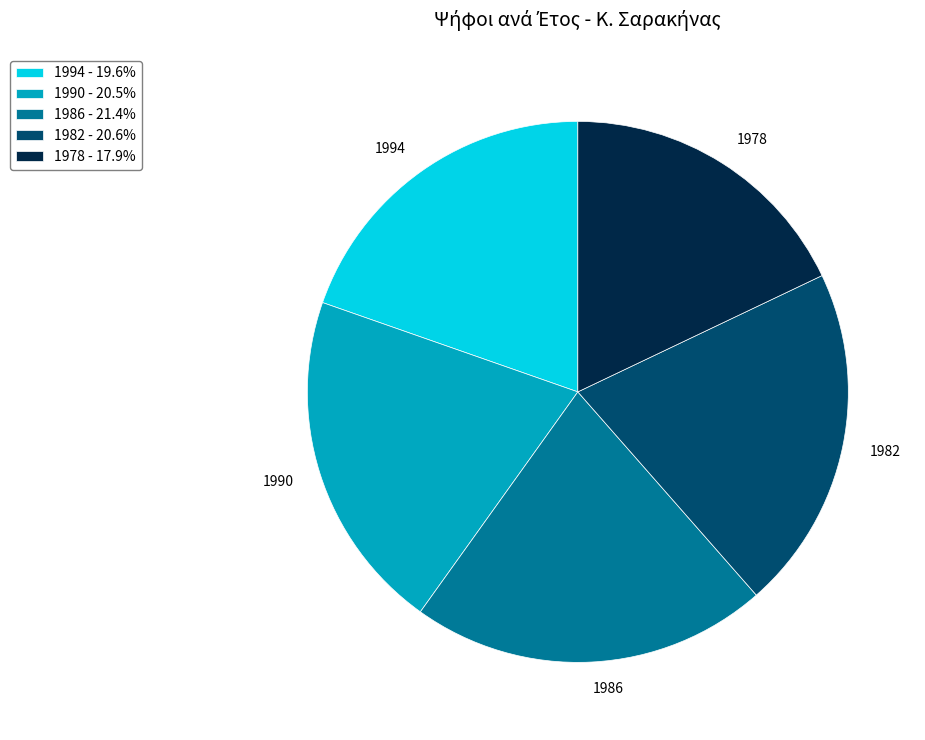

Does 1990 account for over 50% of the chart?

No